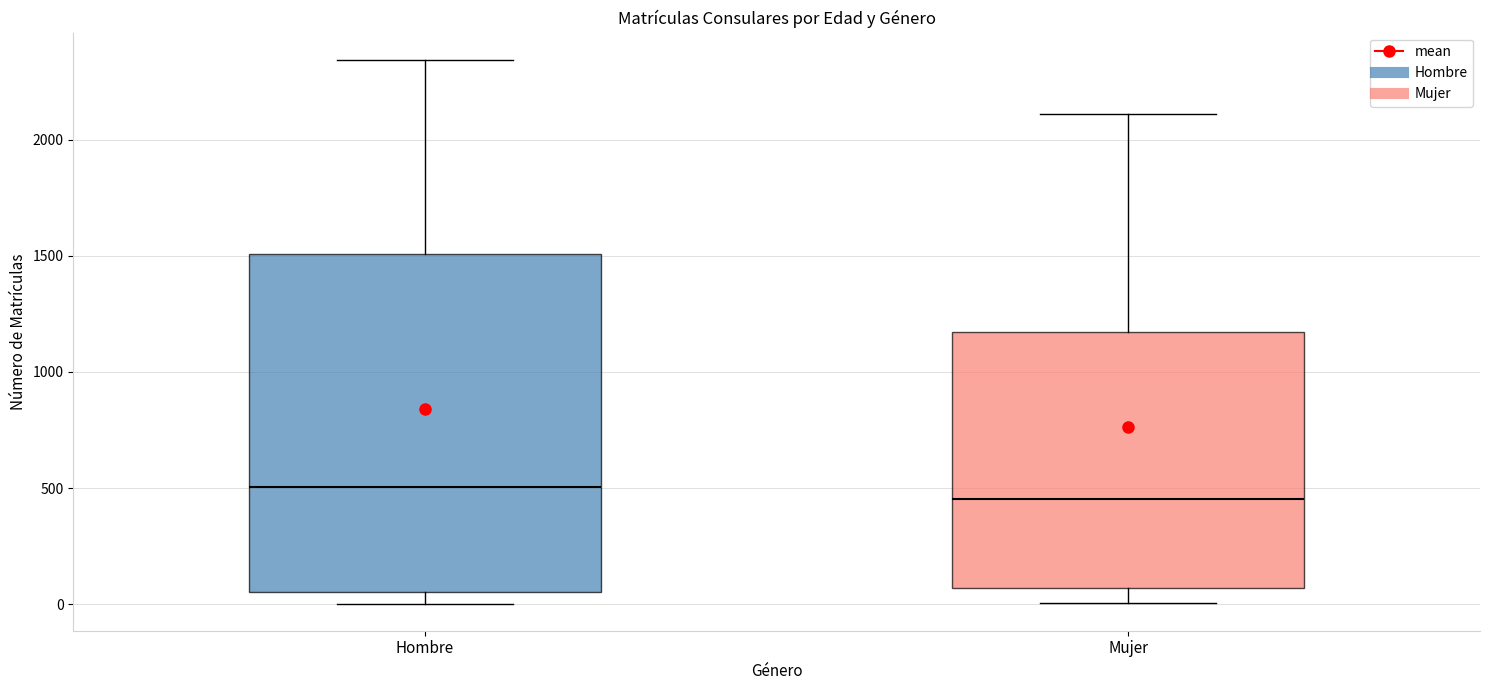

Reading left to right, transcribe this box plot: for each box, give where its median line is, the range the box spans, and where its two whiskers end, as read against the y-axis. The values are not printed on the chart, so give them approximately, as read against the axis.

Hombre: median 500, box 50 to 1500, whiskers 0 to 2350
Mujer: median 450, box 50 to 1150, whiskers 0 to 2100